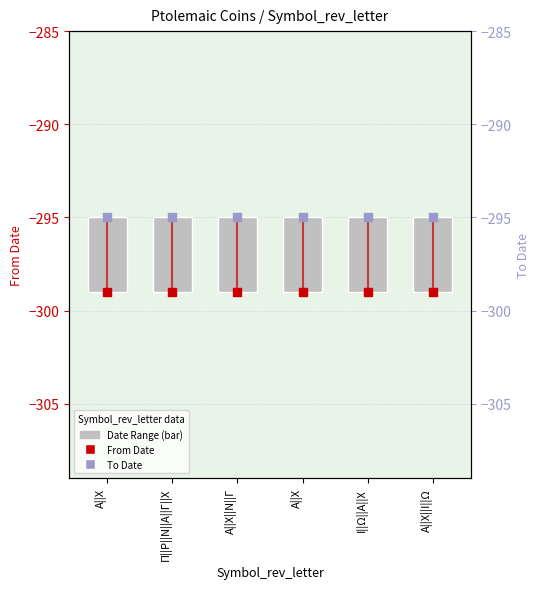

At which category is the sum across all series the highest?

Α||Χ